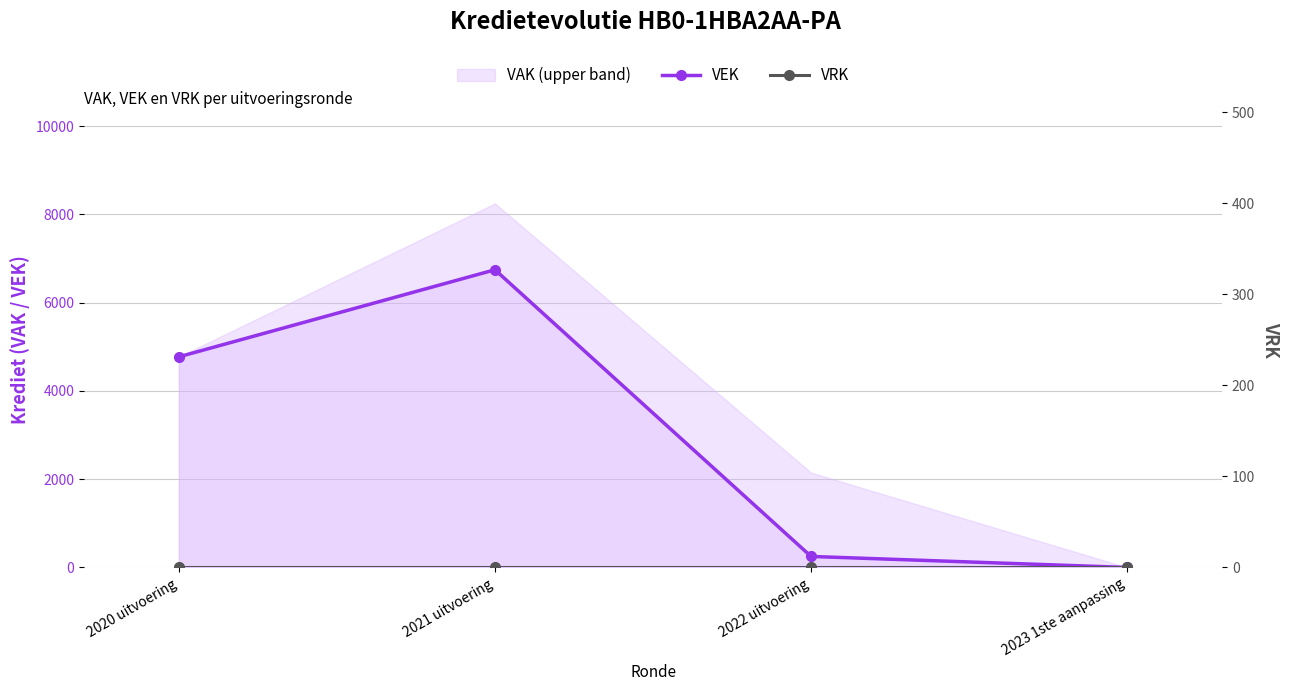

Which category has the highest value in the VRK series?

2020 uitvoering